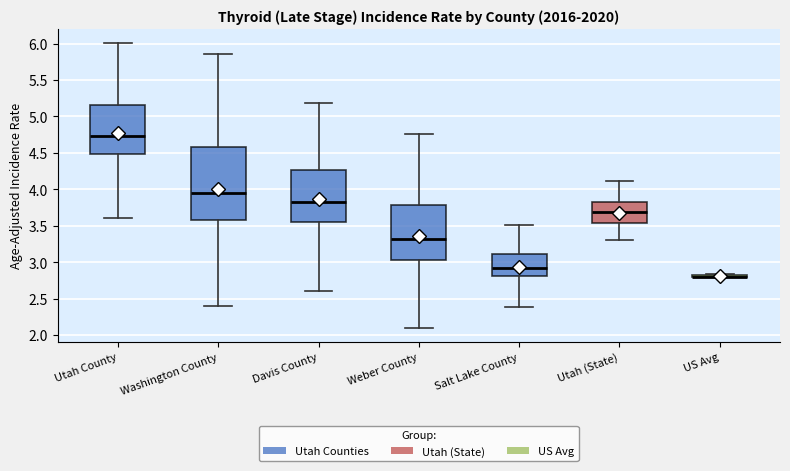

Reading left to right, transcribe this box plot: for each box, give where its median line is, the range the box spans, and where its two whiskers end, as read against the y-axis. The values are not printed on the chart, so give them approximately, as read against the axis.

Utah County: median 4.75, box 4.50 to 5.15, whiskers 3.60 to 6.00
Washington County: median 3.95, box 3.60 to 4.60, whiskers 2.40 to 5.85
Davis County: median 3.80, box 3.55 to 4.25, whiskers 2.60 to 5.20
Weber County: median 3.30, box 3.05 to 3.80, whiskers 2.10 to 4.75
Salt Lake County: median 2.90, box 2.80 to 3.10, whiskers 2.40 to 3.50
Utah (State): median 3.70, box 3.55 to 3.80, whiskers 3.30 to 4.10
US Avg: box collapsed to a line at 2.80, whiskers 2.80 to 2.85